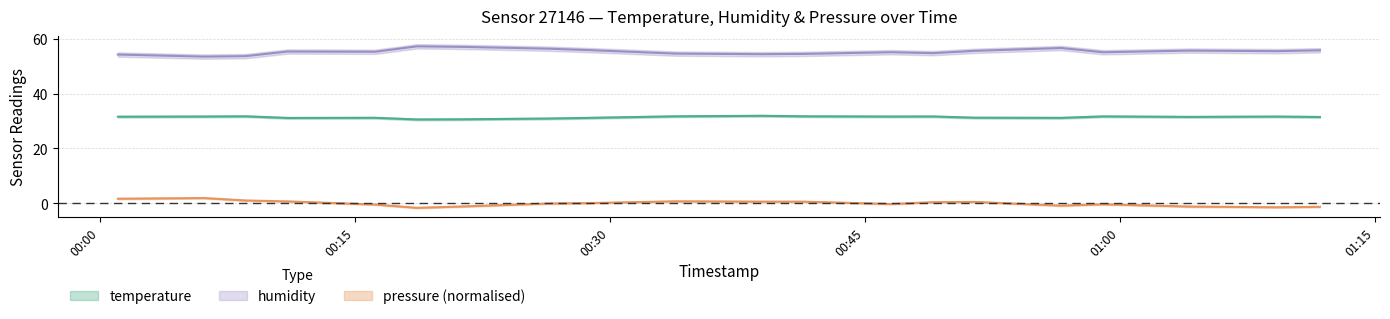

At which category does humidity reach its first local valley?

2023-06-22T00:06:07